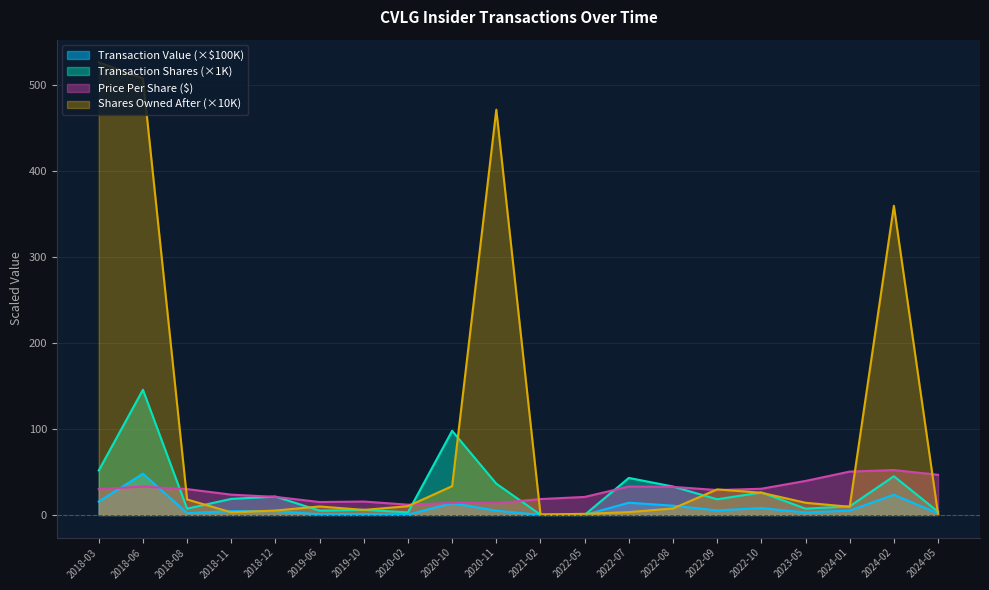

At which label does Shares Owned After reach its minimum?

2021-02